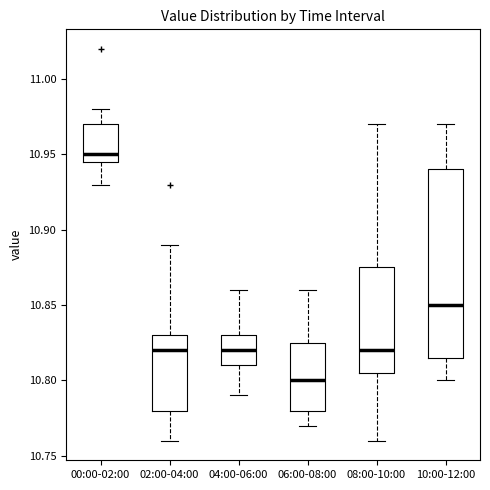

Comparing the boxes themselves (not the whiskers), which one is the tallest?

10:00-12:00